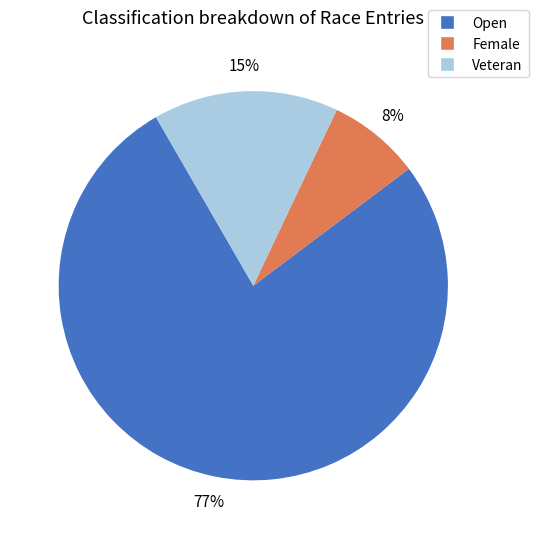

Is it true that Female is 8% of the pie?

True